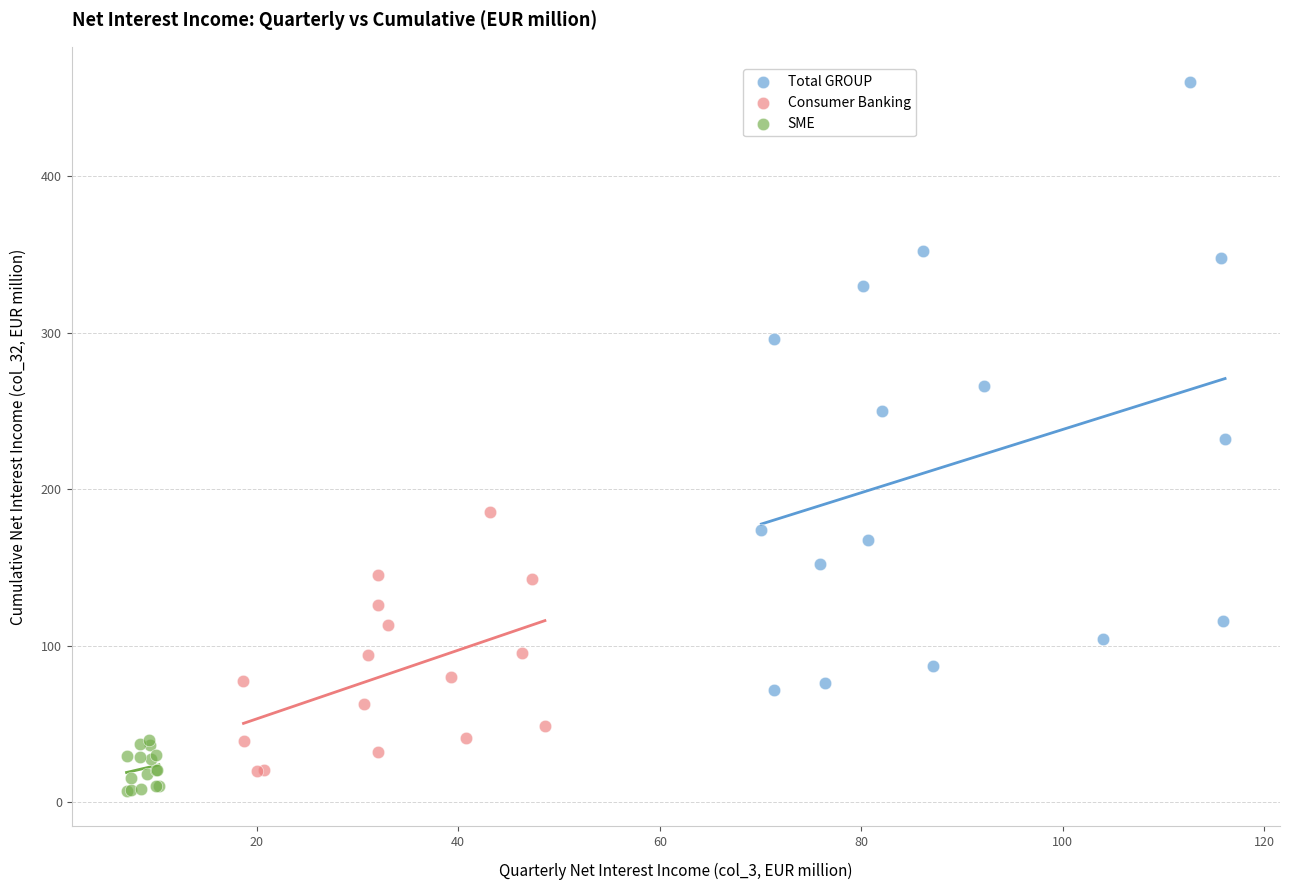

Which series has the largest Y range (max minus min)?

Total GROUP